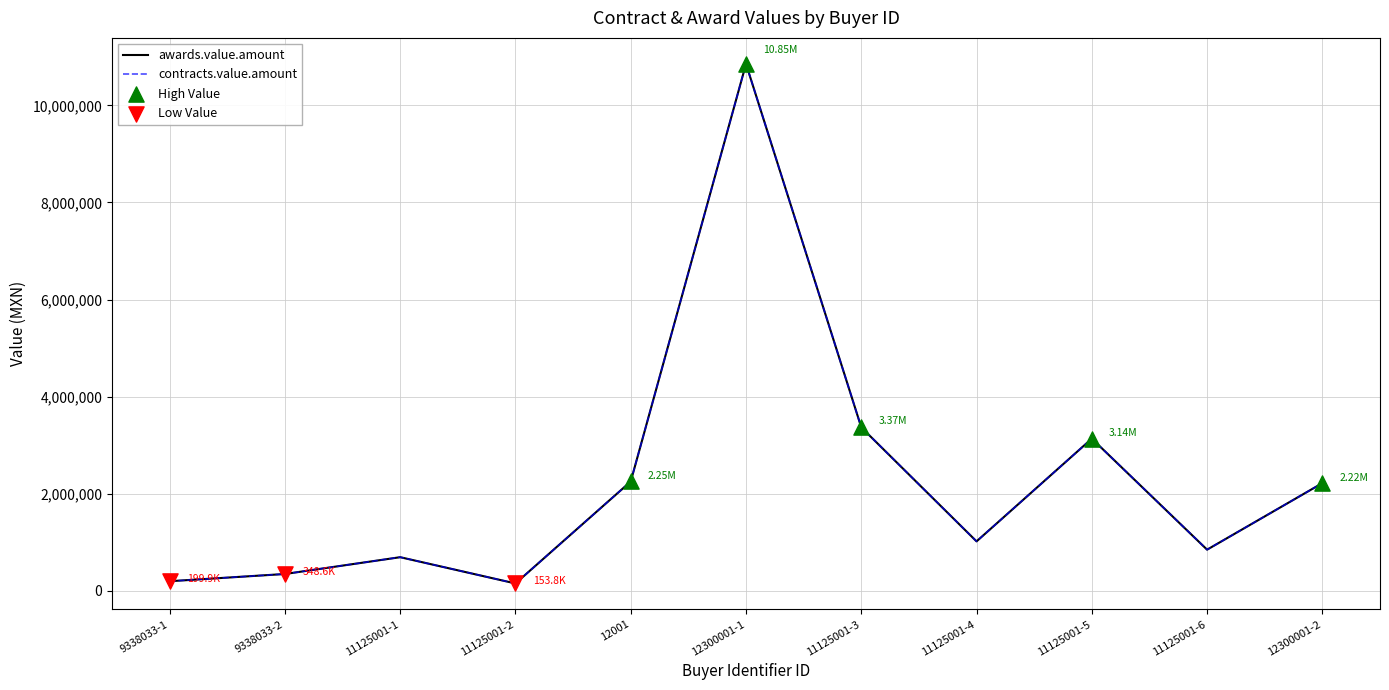

Does the chart have visible grid lines?

Yes